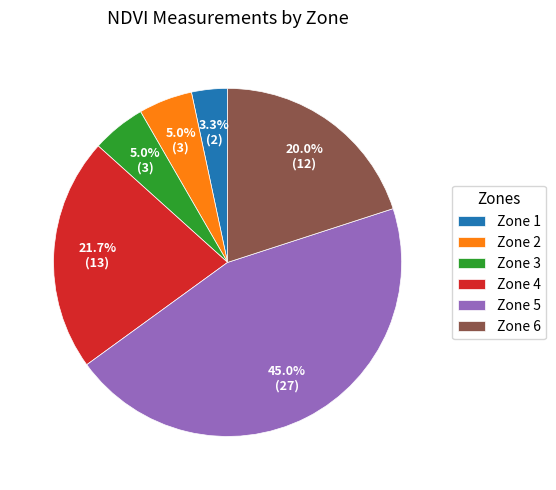

Is there any slice that represents more than half of the pie?

No